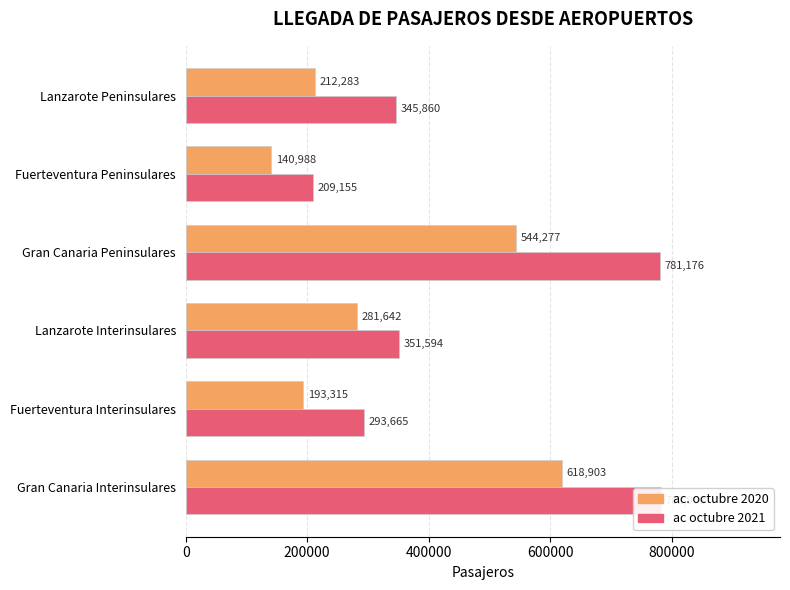

The value of ac. octubre 2020 at Gran Canaria Interinsulares is 432671. True or false?

False